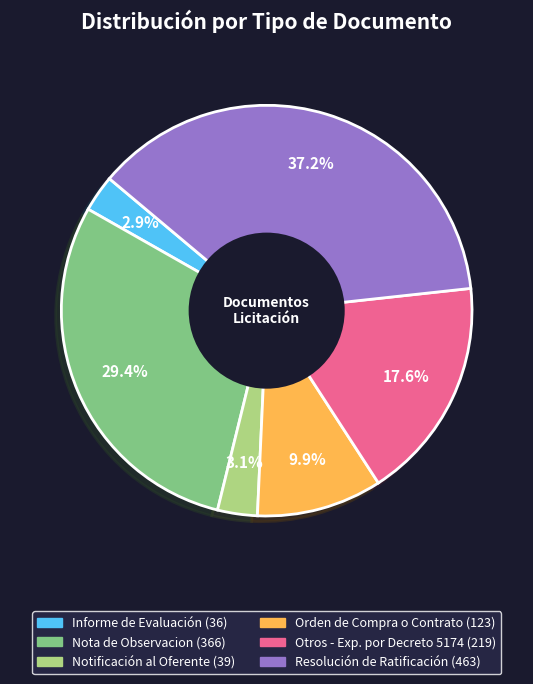

The Otros - Exp. por Decreto 5174 slice represents 18% of the pie. True or false?

True